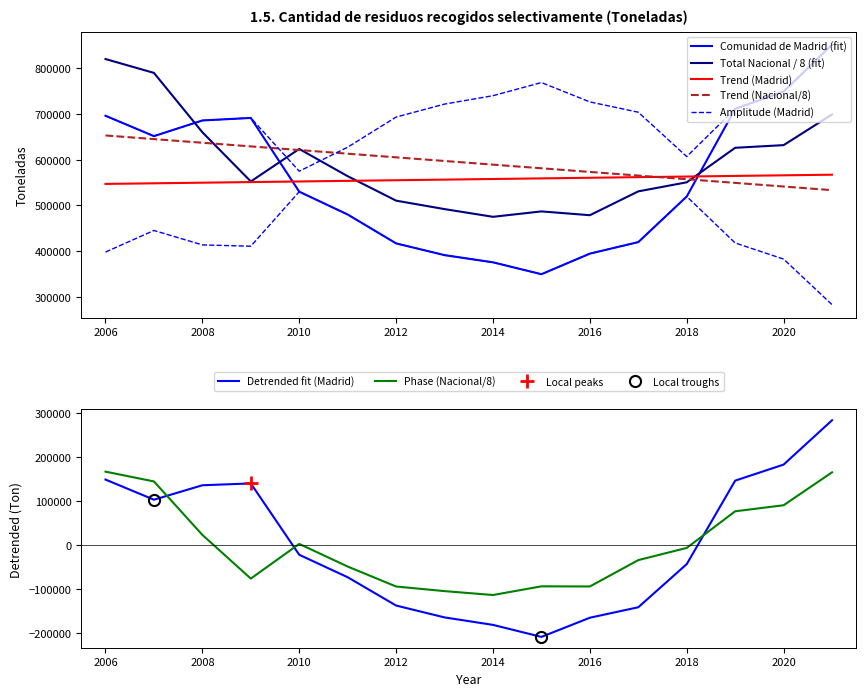

What is the minimum value for Phase (Nacional/8)?

-114030.0